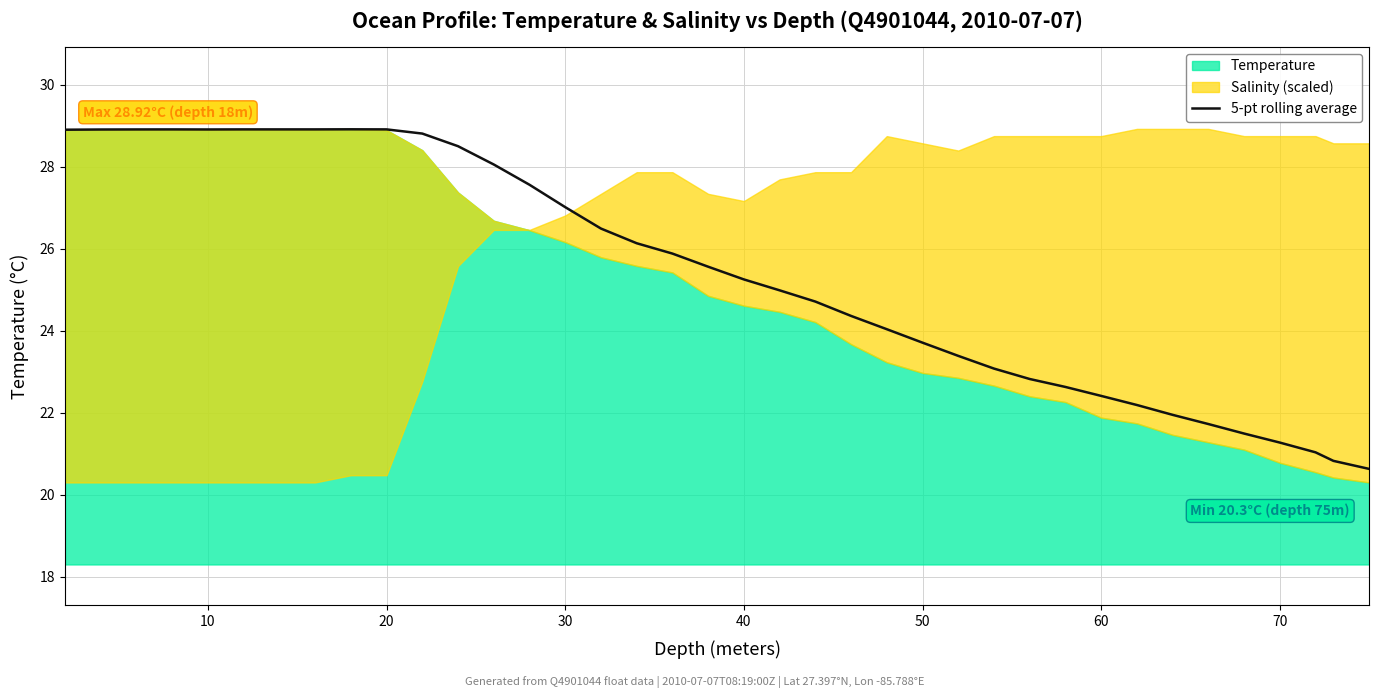

The value of 5-pt rolling average at 70 is 21.3. True or false?

True